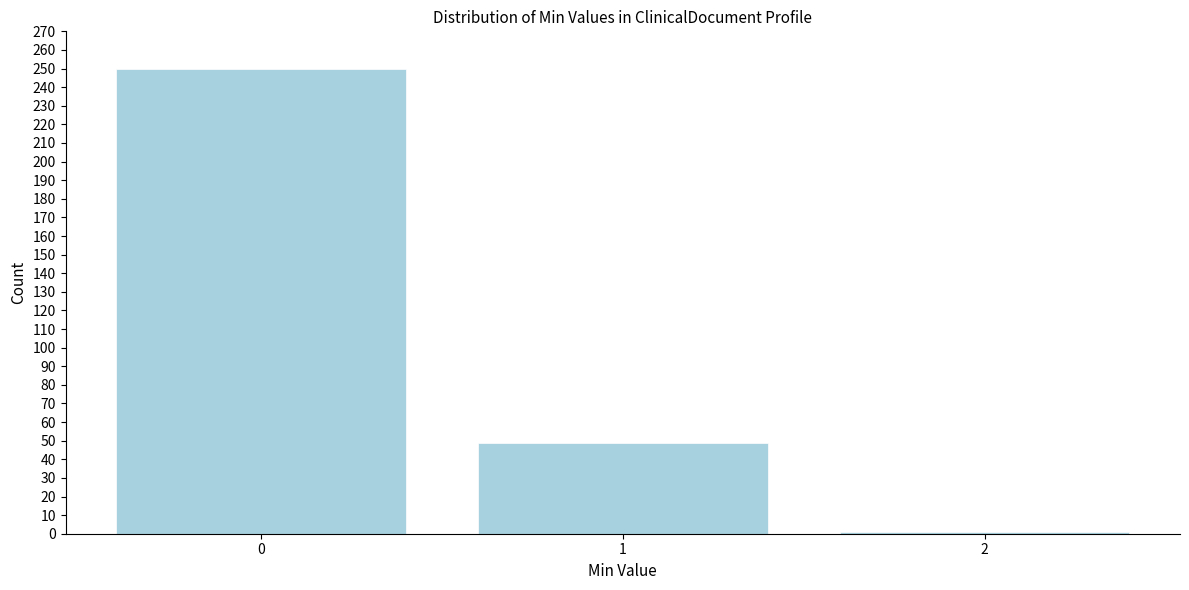

Reading left to right, extract all data points from this chart.

0=250	1=49	2=1